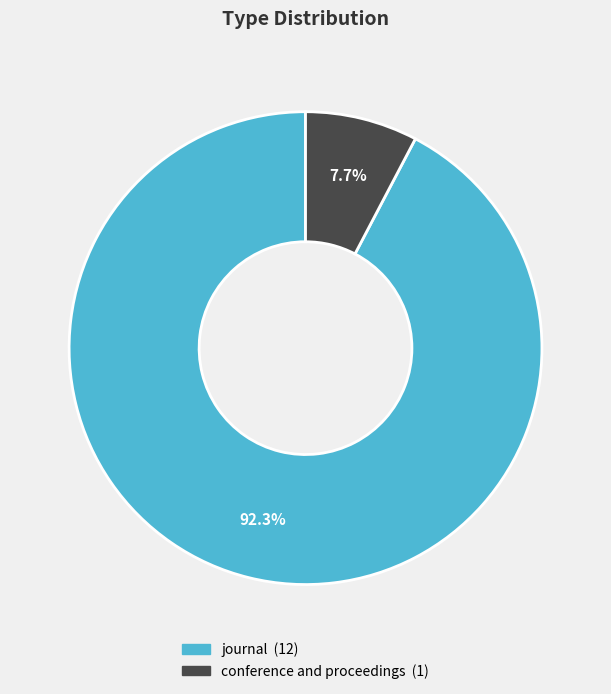

Is journal the majority of the pie?

Yes